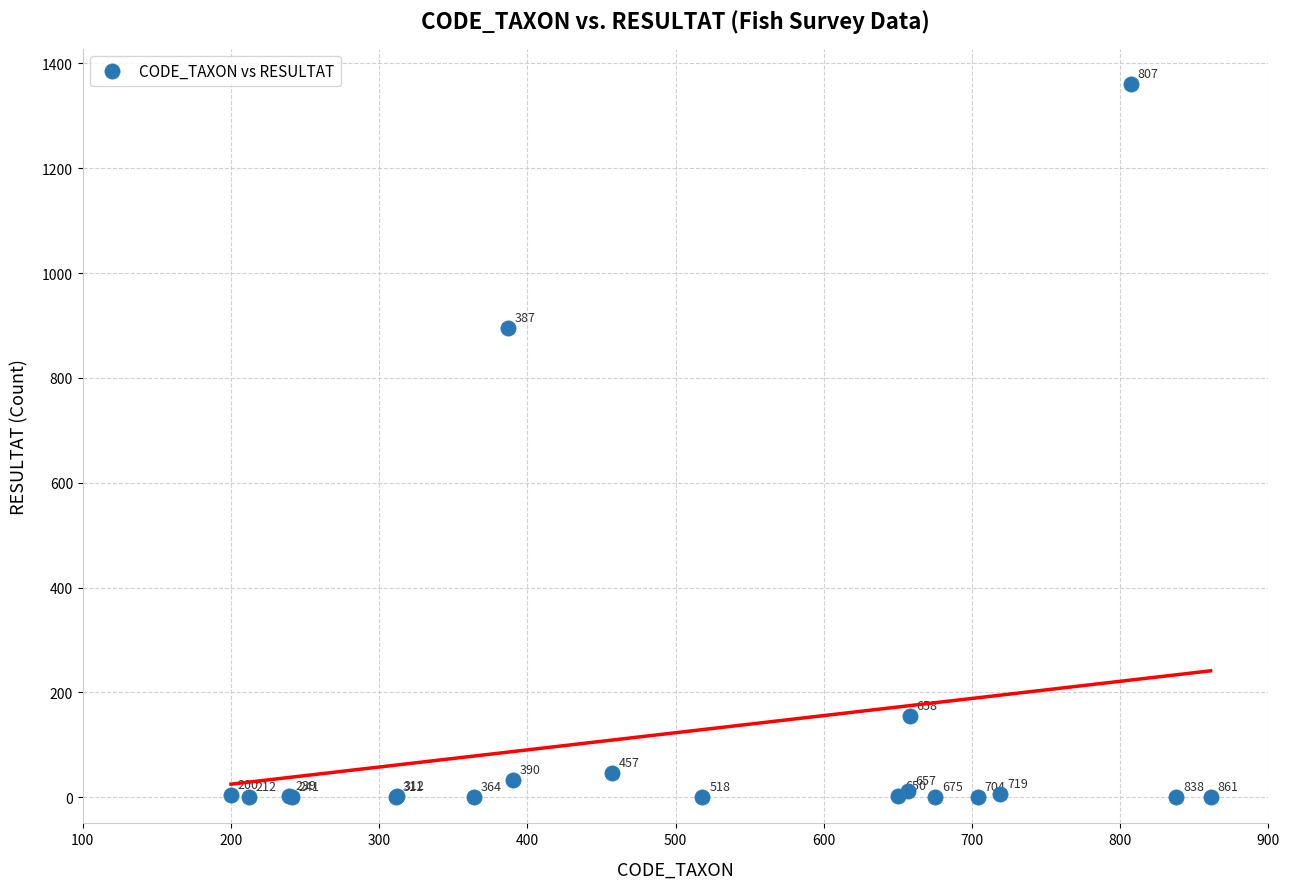

What Y value in the scatter plot is closest to 680?

896